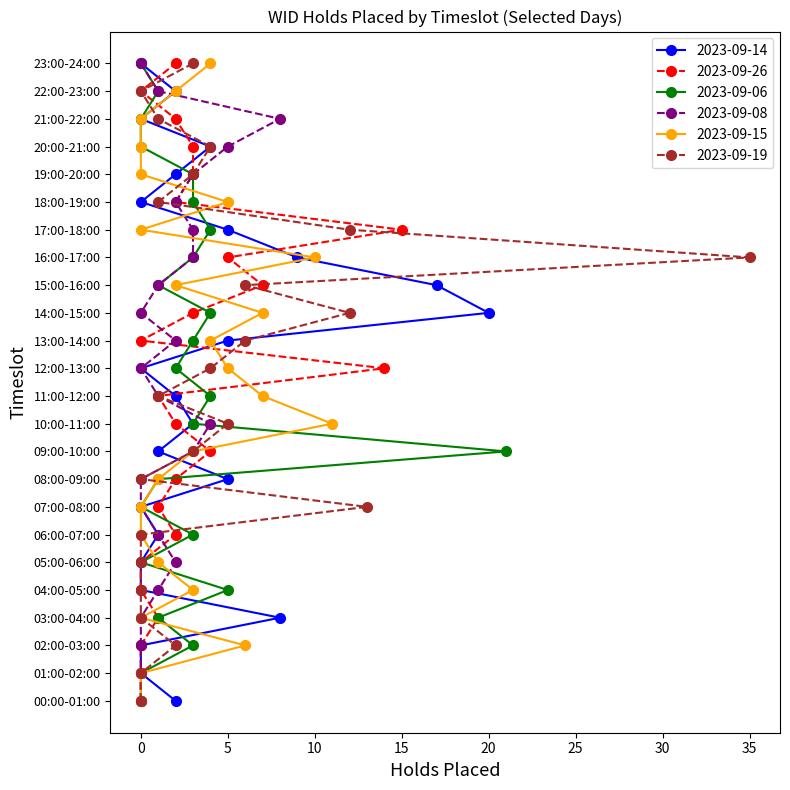

What is the difference between the maximum and minimum values in the 2023-09-06 series?

21